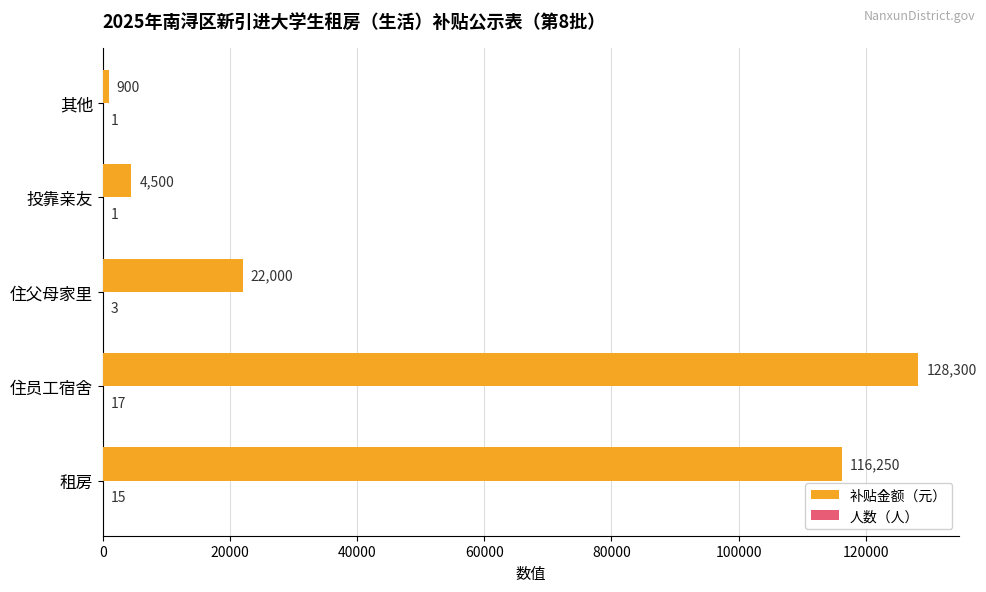

Which series has the largest total across all categories?

补贴金额（元）